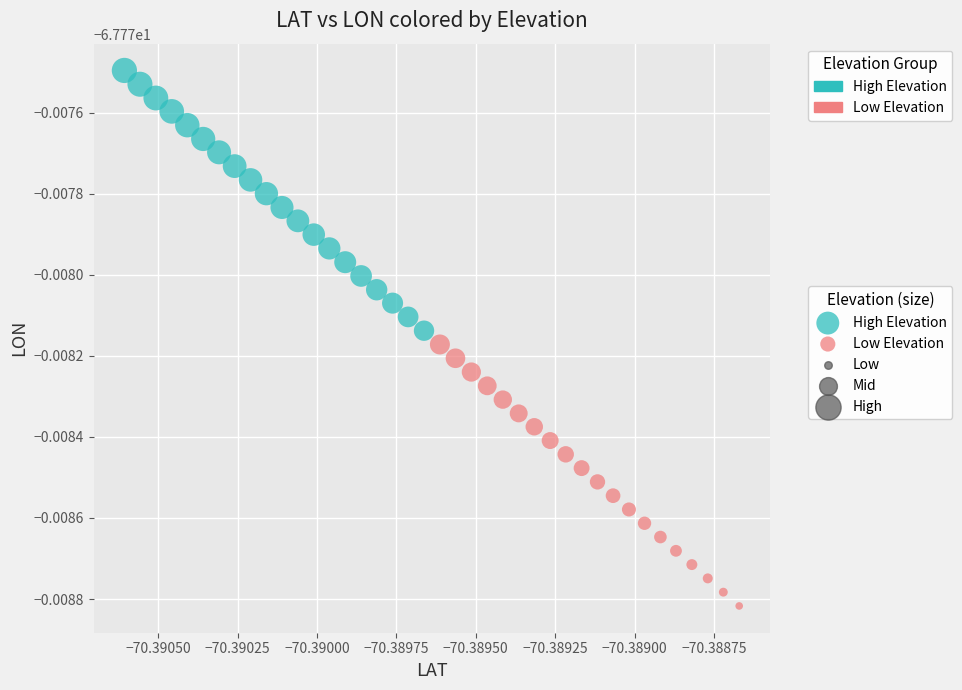

Which series has the largest Y range (max minus min)?

Low Elevation